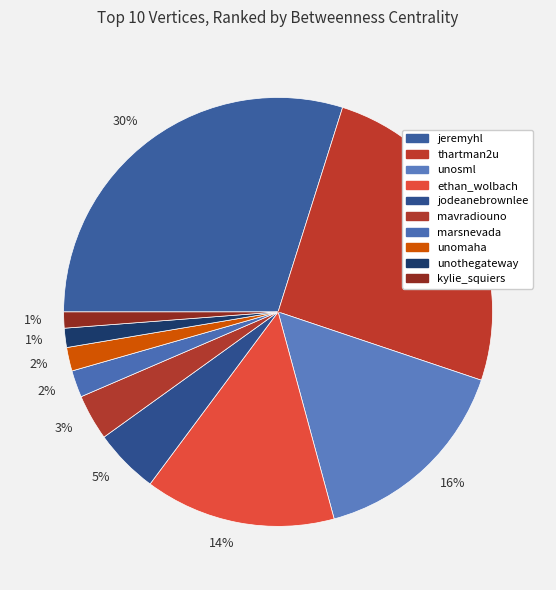

To the nearest percent, what is the difference between the largest and smallest slice percentages?

29%